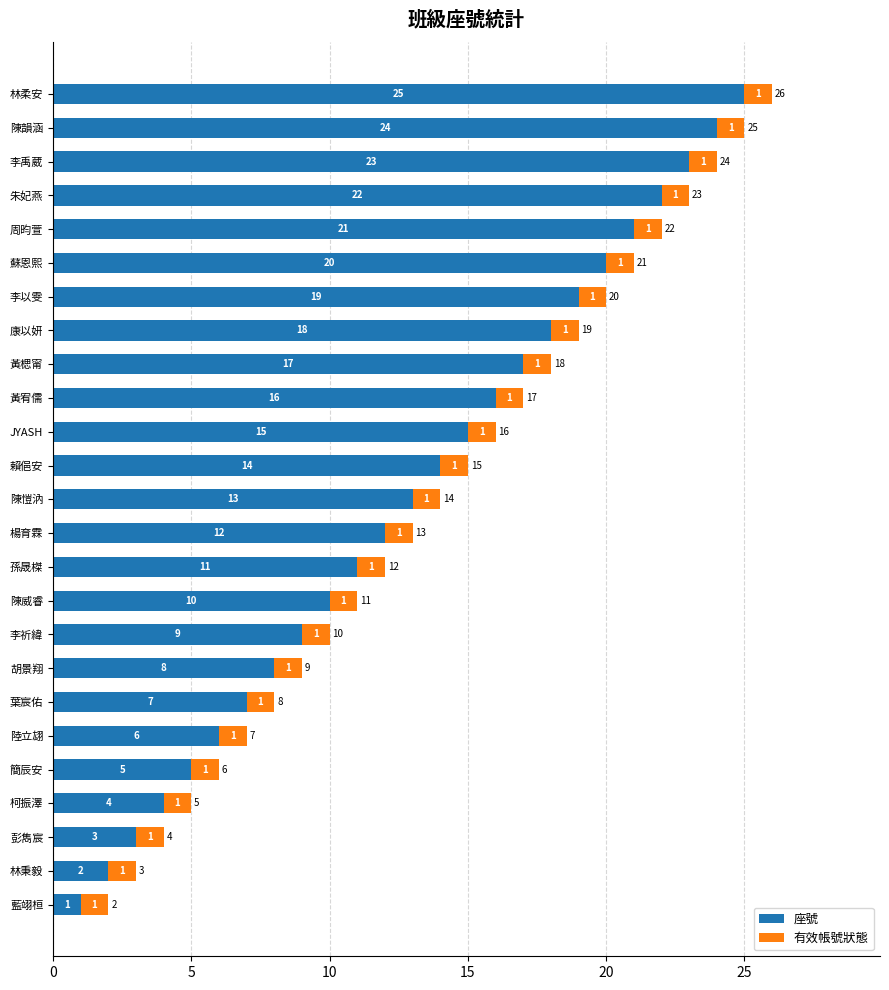

What is the sum of the 座號 values at 蘇恩熙 and 周昀萱?

41